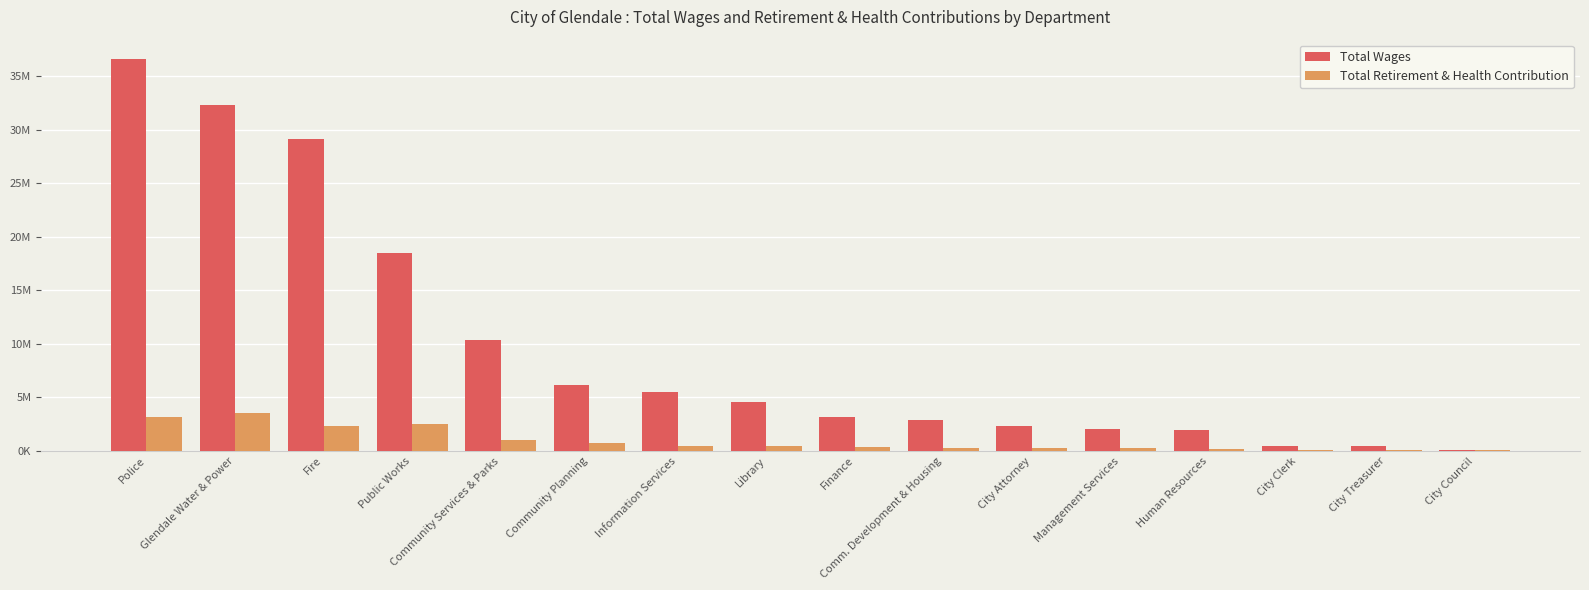

What position from the left is Management Services?

12